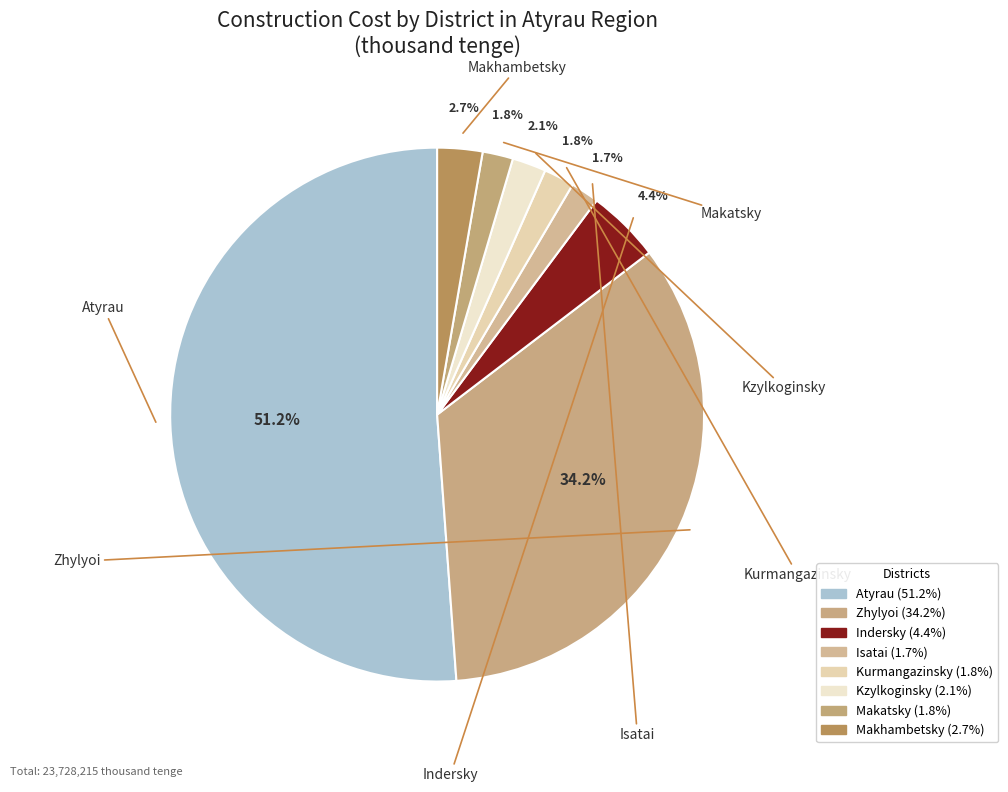

What percentage is the Isatai slice, to the nearest percent?

2%